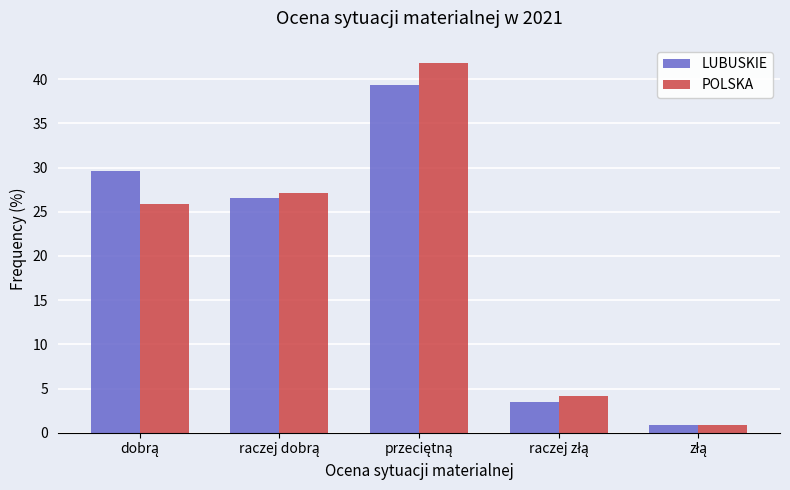

Which series has the widest spread of values?

POLSKA